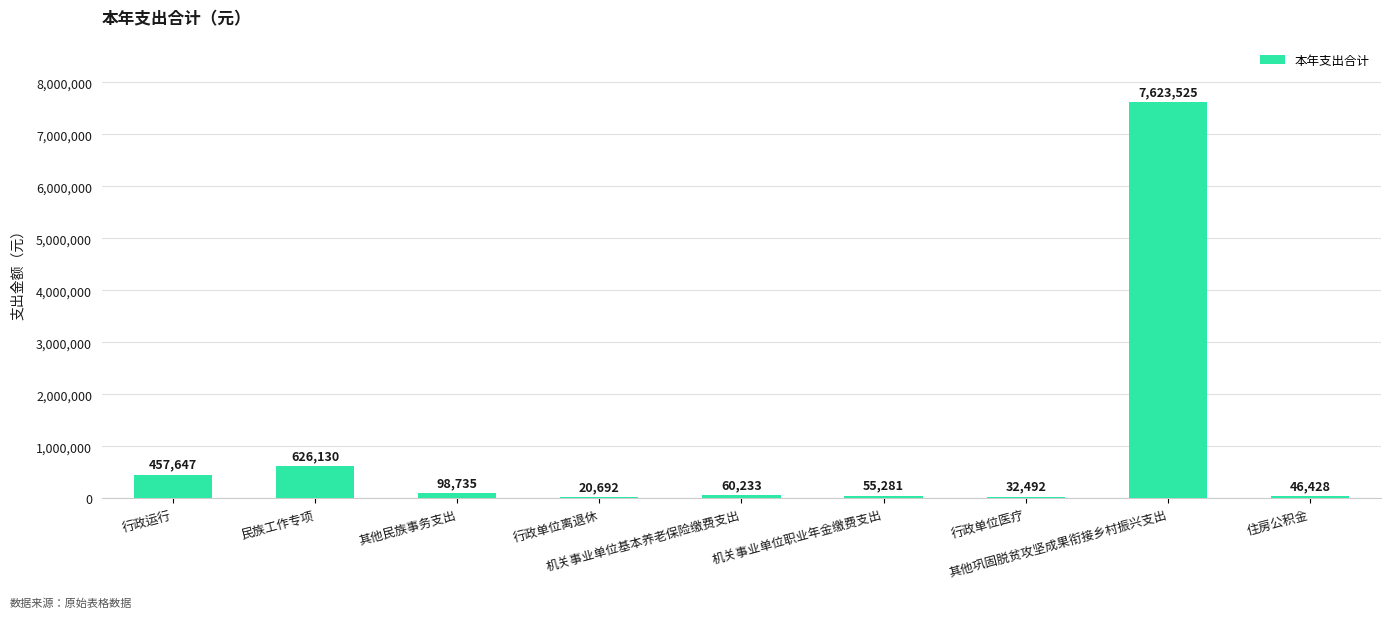

What is the greatest value displayed?

7623524.7